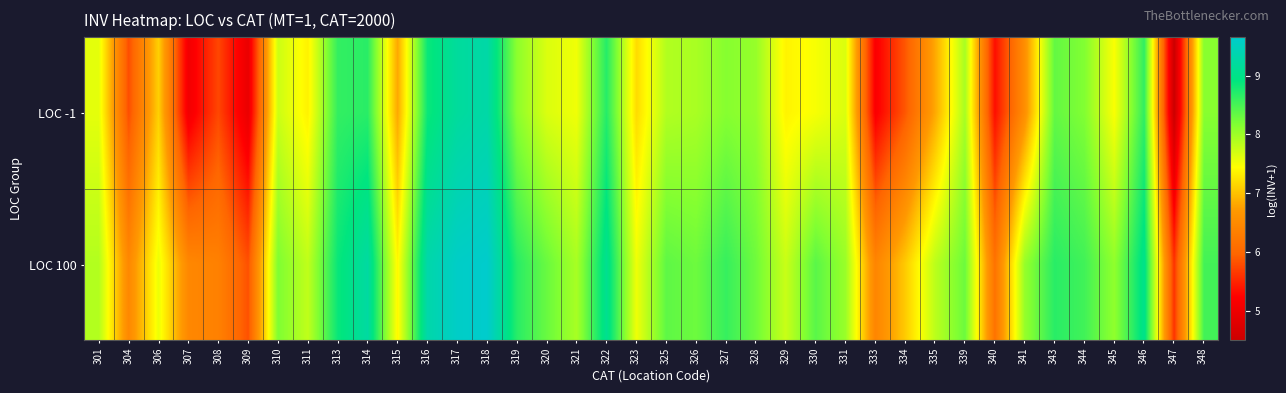

Reading right to left, list all the values displayed in this chart.

LOC -1: 348=8.1	347=4.5	346=8.6	345=7.5	344=8.2	343=8.3	341=6.6	340=5.3	339=7.9	335=6.8	334=5.9	333=5.2	331=7.7	330=7.5	329=7.4	328=8.0	327=8.1	326=7.9	325=7.9	323=7.2	322=8.7	321=7.5	320=7.7	319=8.1	318=9.3	317=9.2	316=8.8	315=6.8	314=8.7	313=8.6	311=7.4	310=7.7	309=4.9	308=5.7	307=5.1	306=7.1	304=5.8	301=7.6
LOC 100: 348=8.5	347=5.6	346=9.0	345=8.1	344=8.5	343=8.7	341=8.0	340=6.2	339=8.3	335=7.8	334=7.1	333=6.4	331=8.0	330=8.4	329=7.8	328=8.3	327=8.6	326=8.3	325=8.4	323=7.5	322=9.1	321=7.9	320=8.3	319=8.7	318=9.7	317=9.6	316=9.3	315=7.4	314=9.2	313=8.9	311=7.8	310=8.2	309=5.8	308=6.4	307=6.5	306=7.6	304=6.5	301=7.9